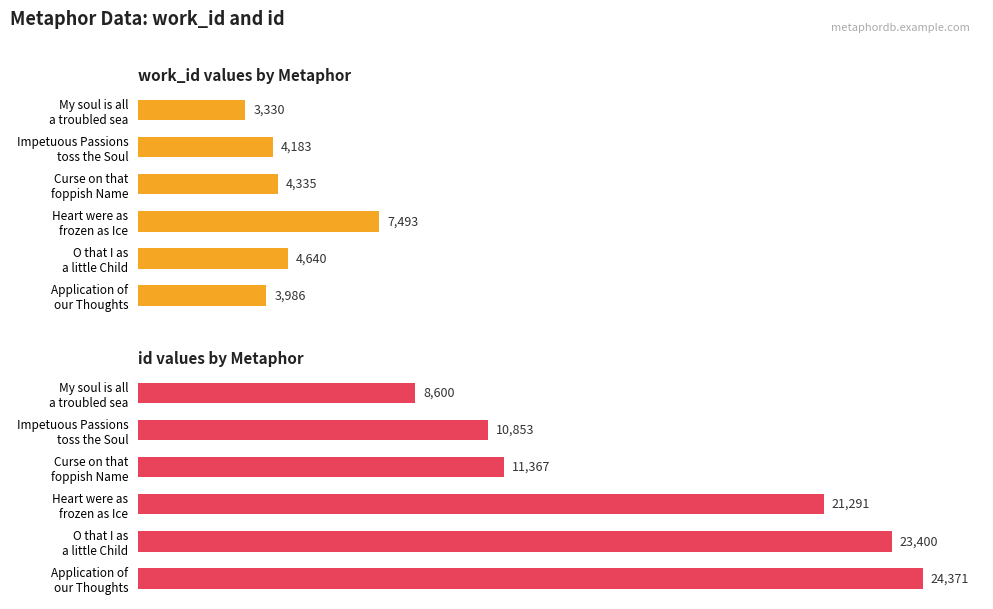

Rank the series at Application of our Thoughts from lowest to highest value.

work_id, id